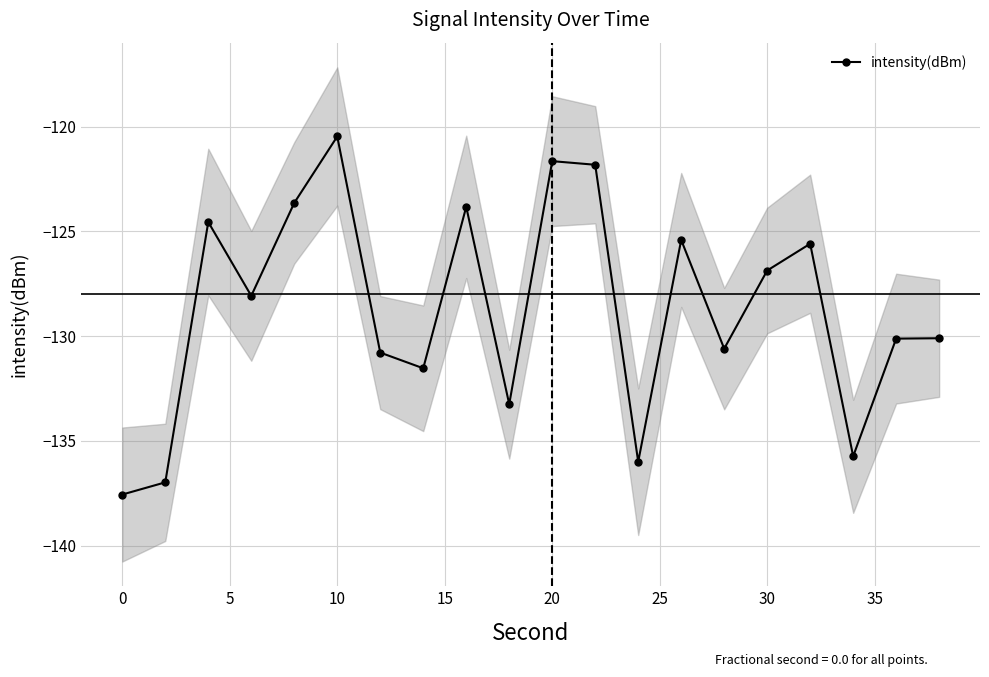

True or false: intensity(dBm) has a value of -72.3 at 20.

False